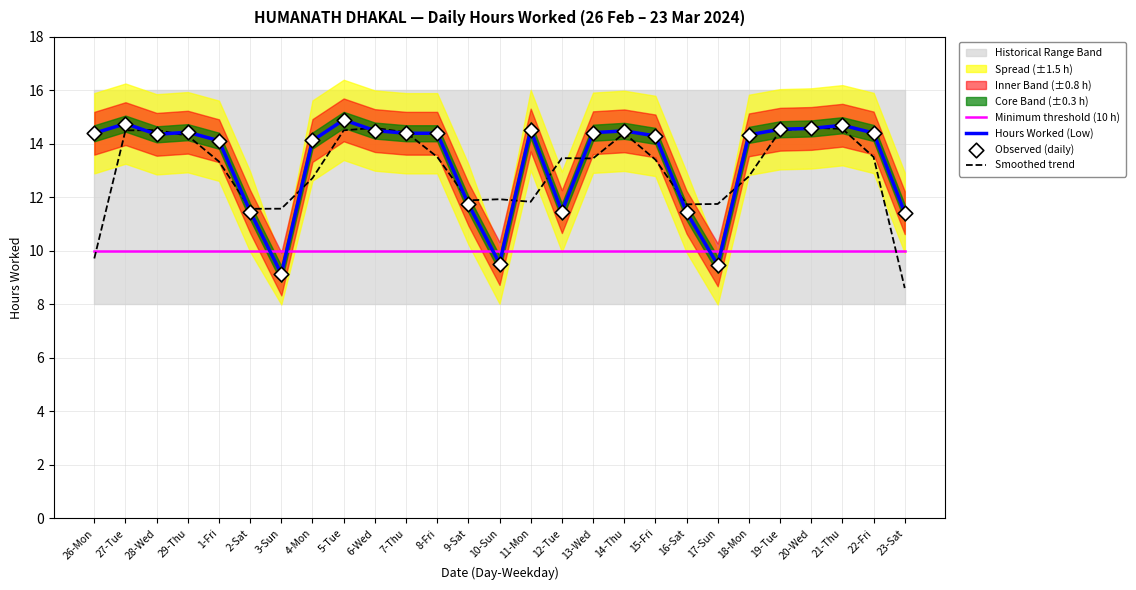

Which series reaches the maximum Y coordinate?

Hours Worked (Low)